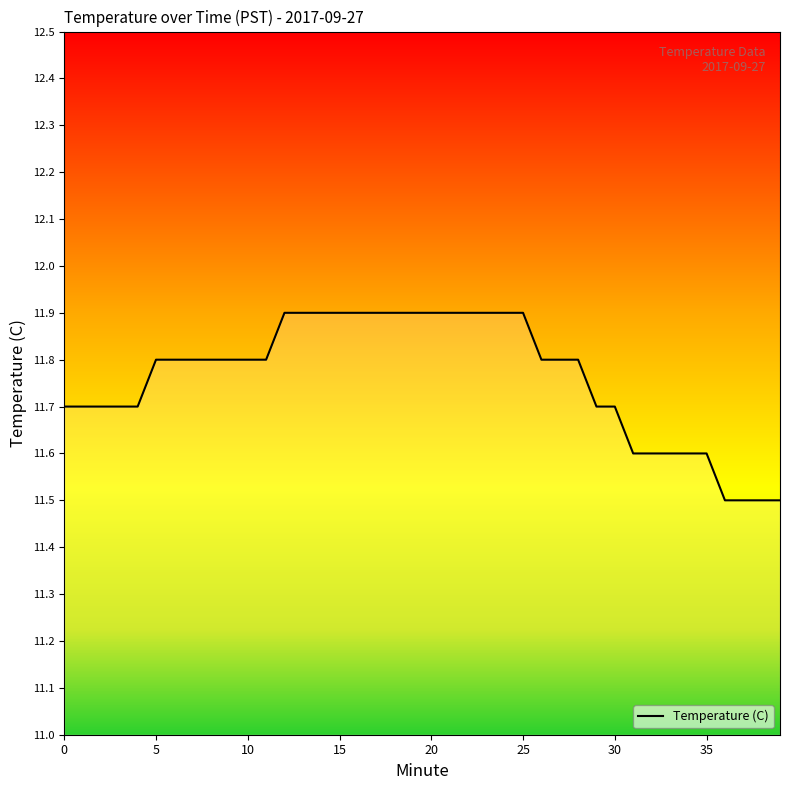

How many values are between 11 and 12?

40